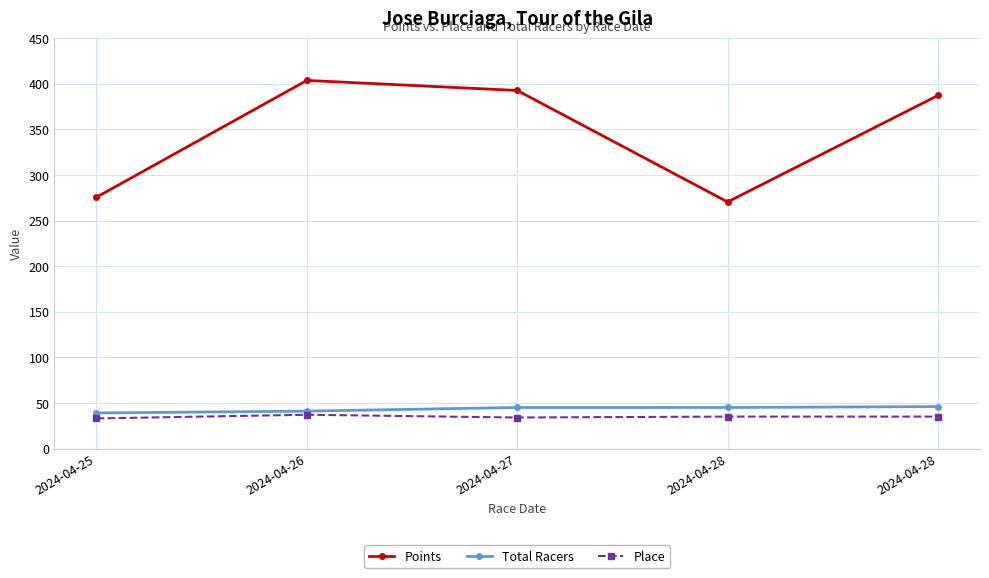

What are all the series names shown in the legend?

Points, Total Racers, Place